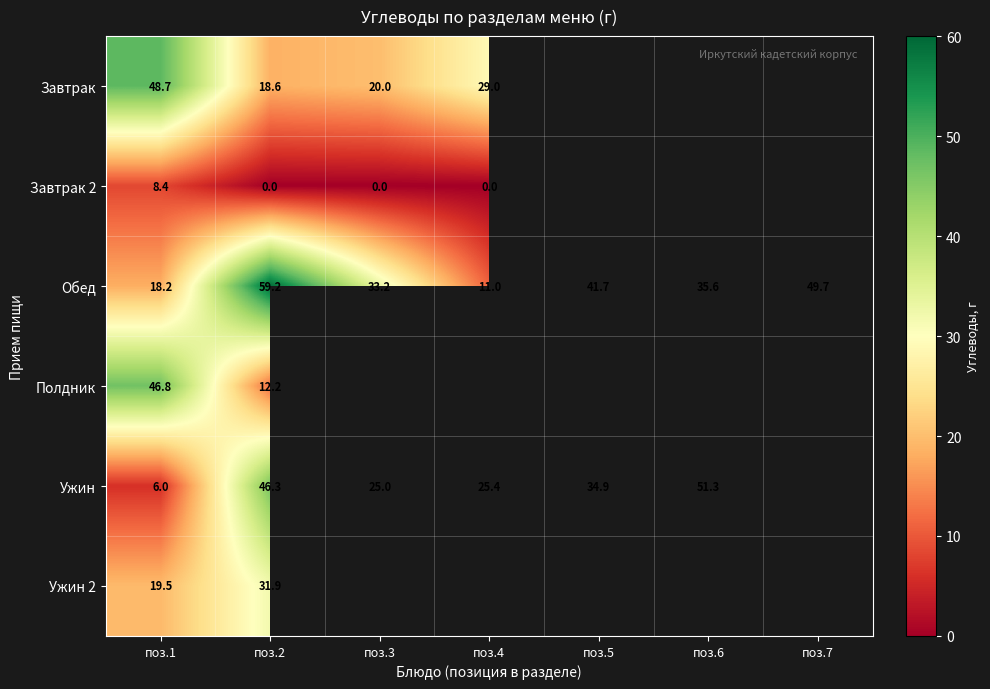

At which category is the sum across all series the highest?

поз.2